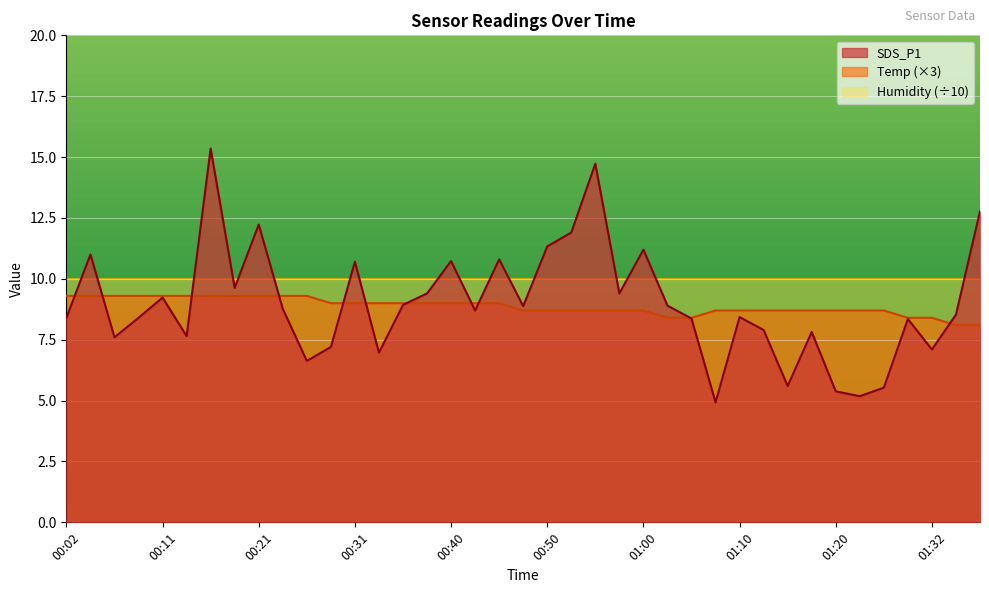

At which category is the sum across all series the highest?

00:16